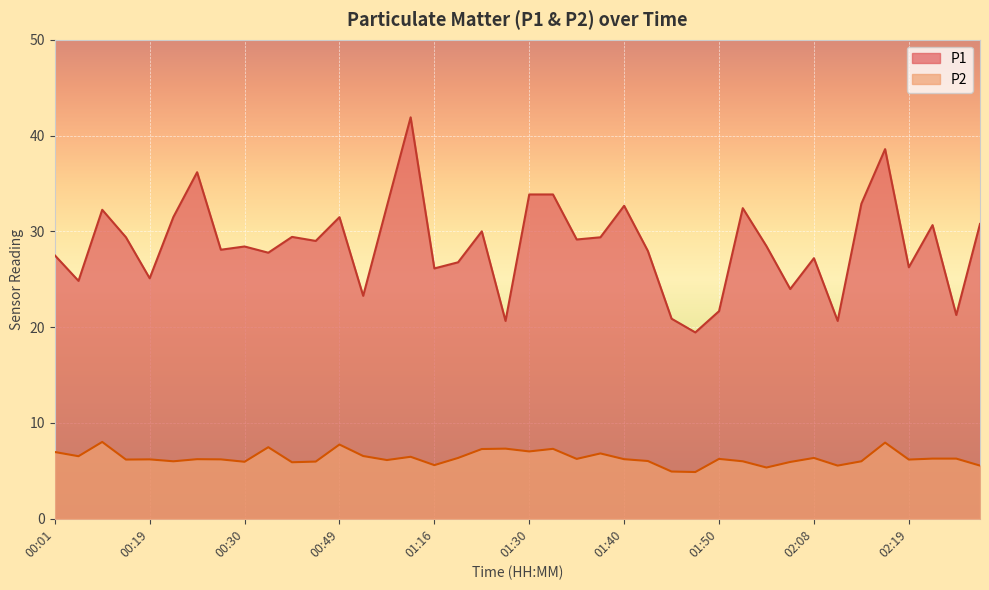

The P1 series shows 13.1 at 00:06. True or false?

False